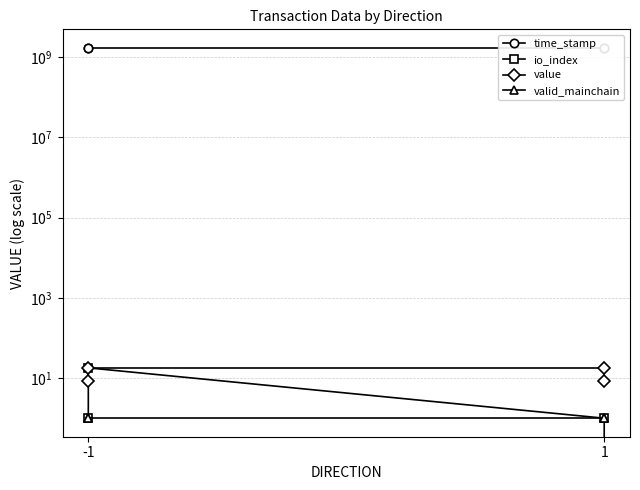

Does the chart have visible grid lines?

Yes